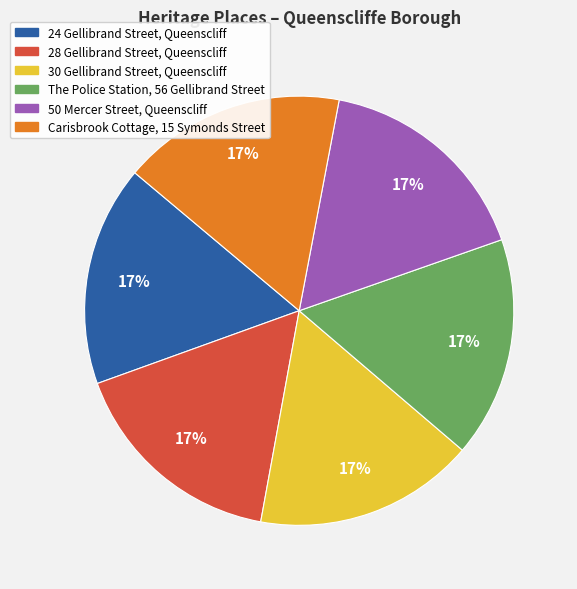

Is it true that 28 Gellibrand Street, Queenscliff is 2% of the pie?

False